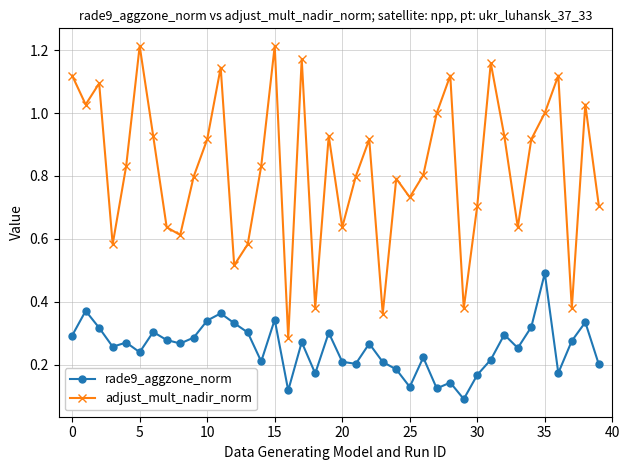

True or false: adjust_mult_nadir_norm and rade9_aggzone_norm intersect in this chart.

False